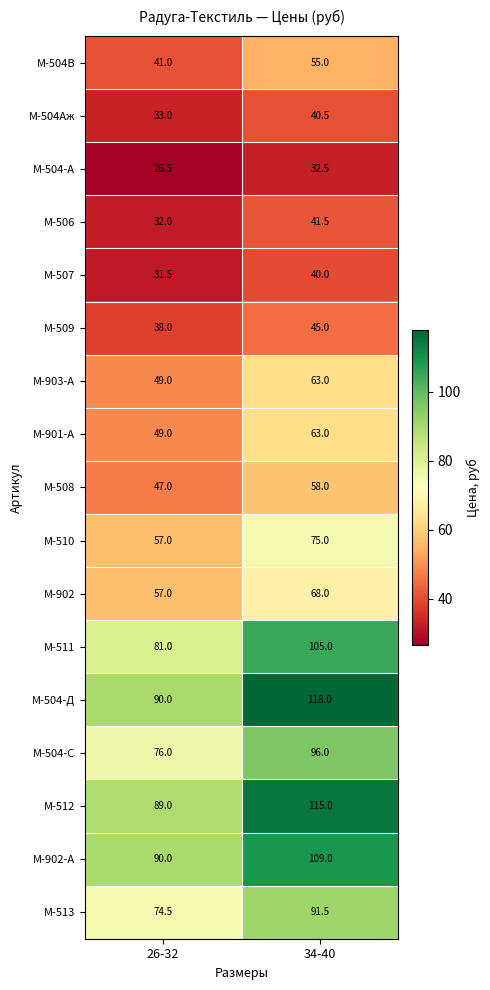

What is the approximate value of М-510 at 26-32?

57.0